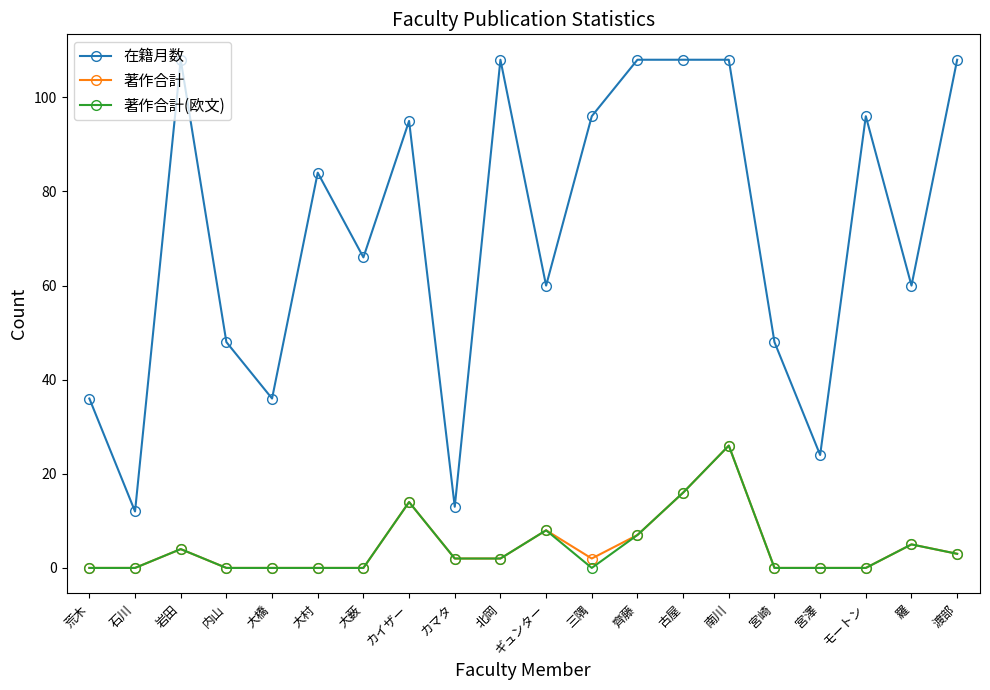

Where is the first local maximum for 著作合計(欧文)?

岩田